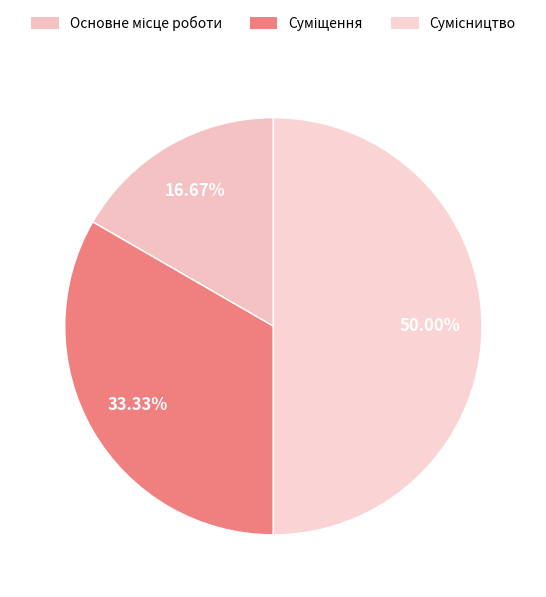

Is it true that Основне місце роботи is 11% of the pie?

False